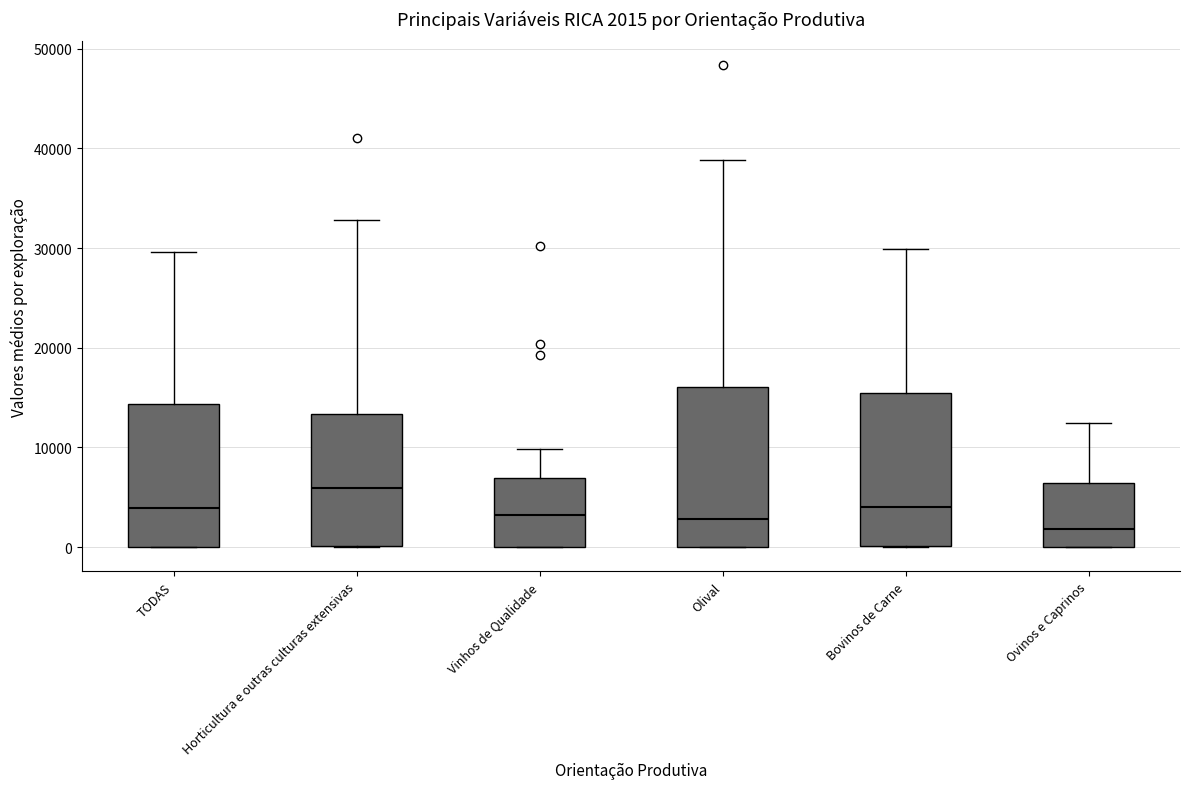

Which box has the highest median line?

Horticultura e outras culturas extensivas